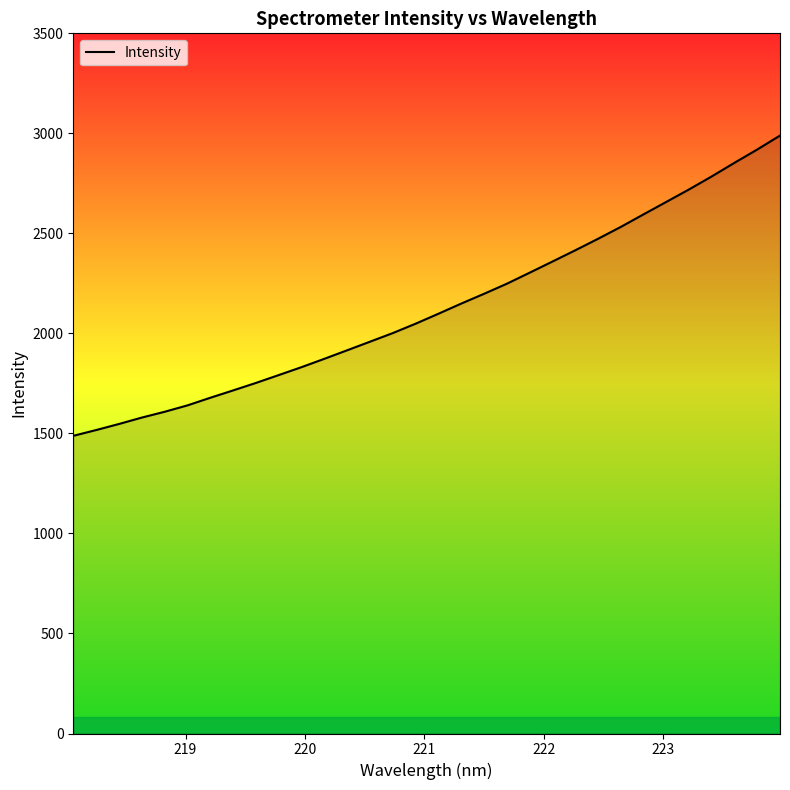

What is the difference between the maximum and minimum values?

1500.9